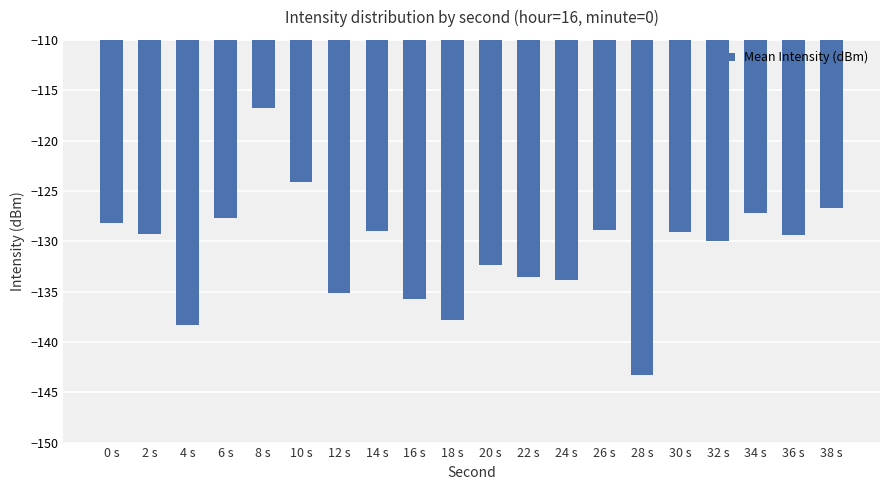

At which label is the value closest to -130?

32 s